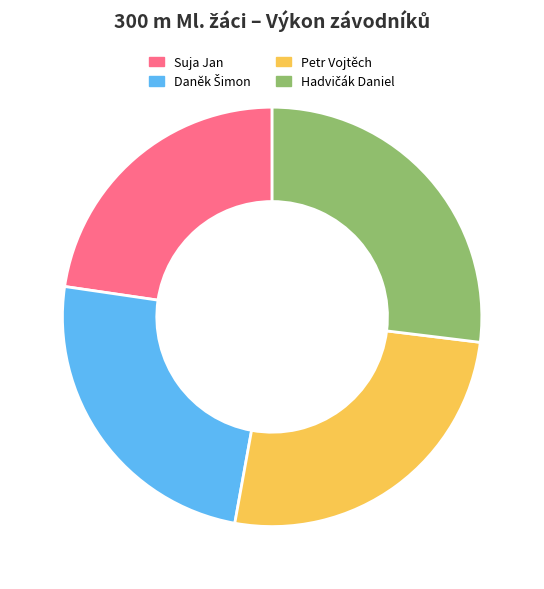

True or false: Petr Vojtěch accounts for 26% of the total.

True